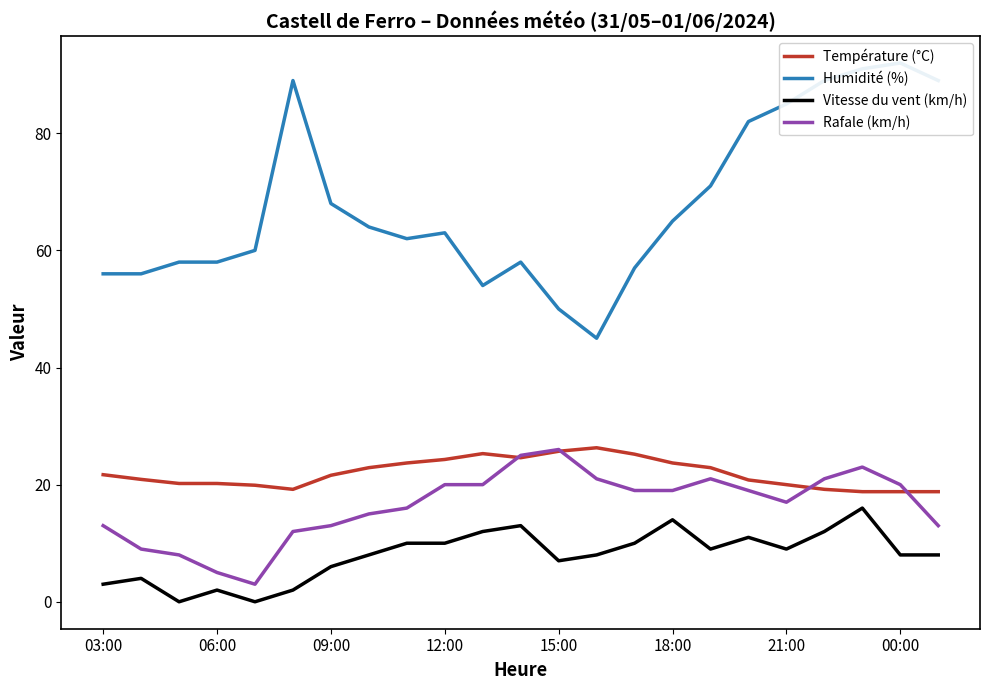

True or false: Vitesse du vent (km/h) and Température (°C) cross at least once.

False